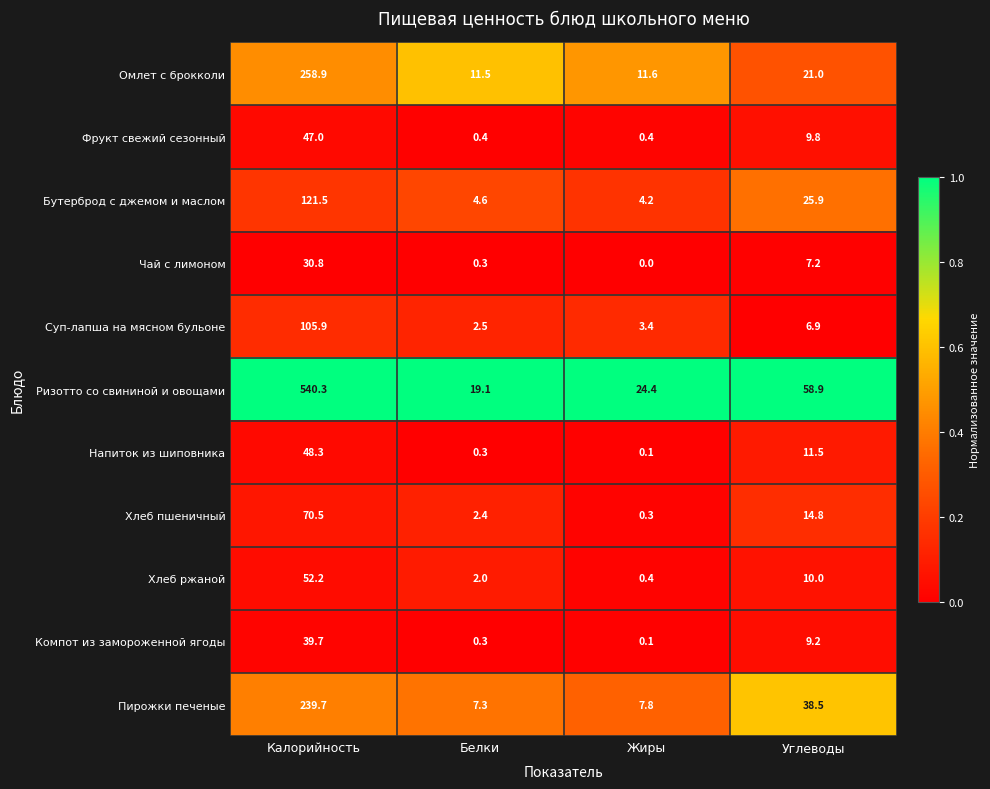

List the series in order of their peak value, lowest first.

Чай с лимоном, Компот из замороженной ягоды, Фрукт свежий сезонный, Напиток из шиповника, Хлеб ржаной, Хлеб пшеничный, Суп-лапша на мясном бульоне, Бутерброд с джемом и маслом, Пирожки печеные, Омлет с брокколи, Ризотто со свининой и овощами